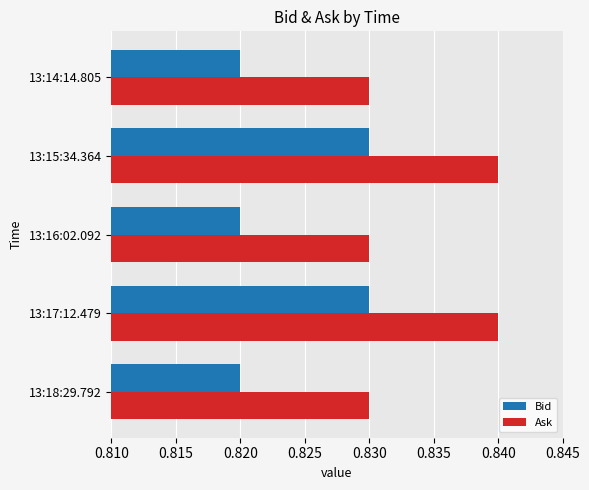

What is the sum of the Bid values at 13:14:14.805 and 13:16:02.092?

1.6